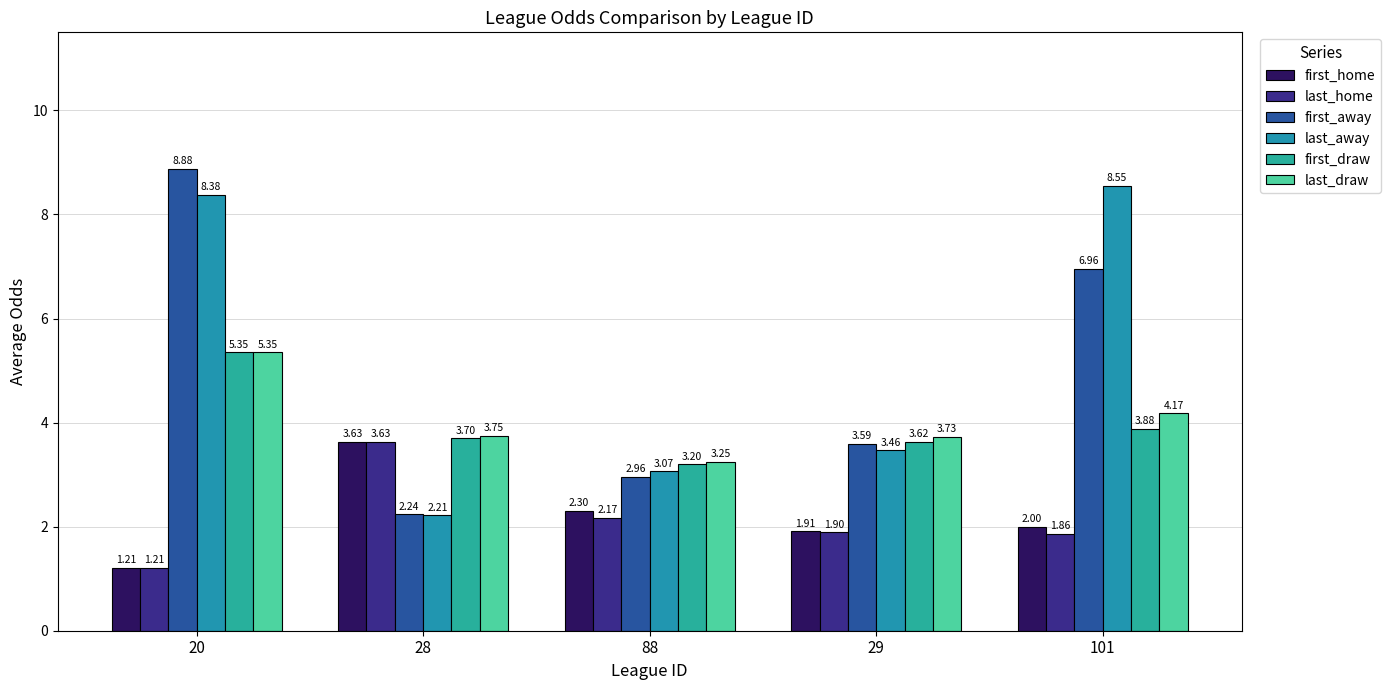

Are the bars horizontal?

No